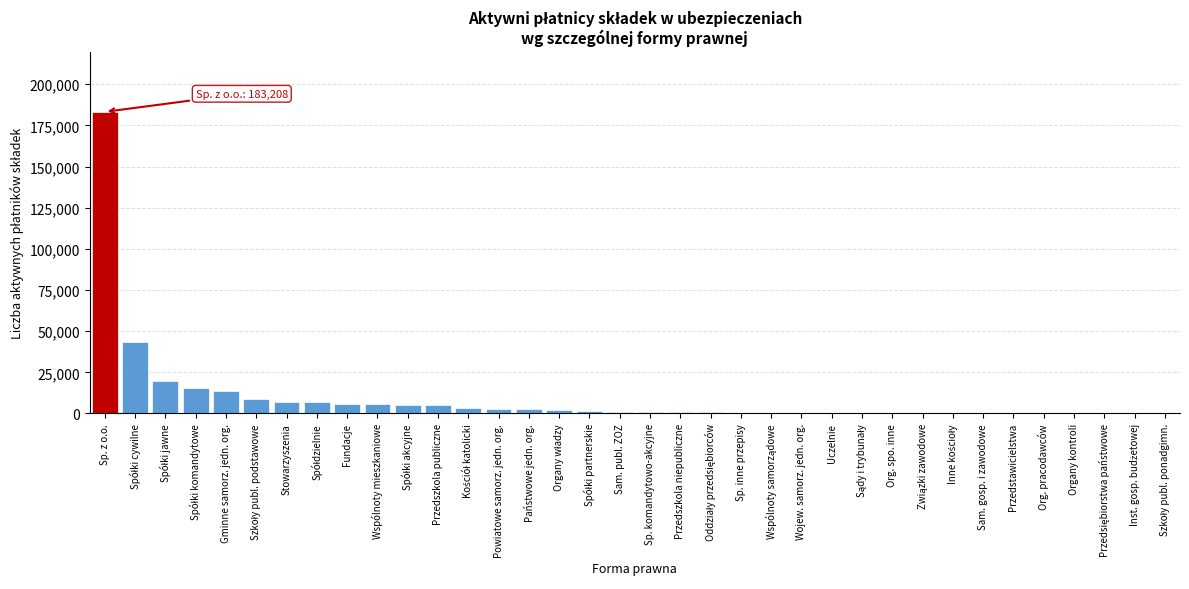

What is the sum of the values at Sp. z o.o. and Przedszkola publiczne?

188090